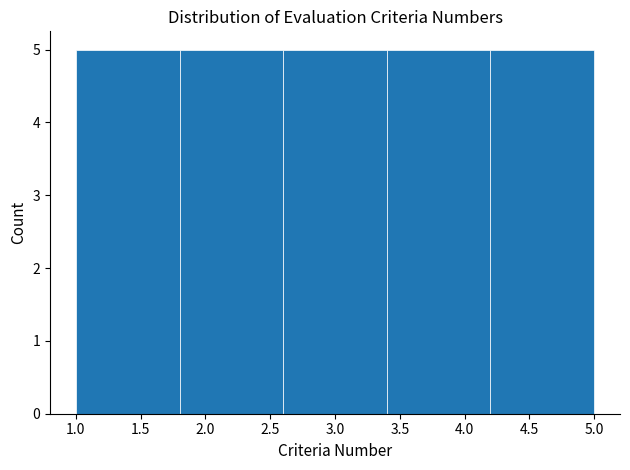

Reading left to right, transcribe this chart: for each bar, give the range it covers on the x-axis and its height. The values are not printed on the chart, so give them approximately, as read against the axis.

1.0 to 1.8: 5
1.8 to 2.6: 5
2.6 to 3.4: 5
3.4 to 4.2: 5
4.2 to 5.0: 5